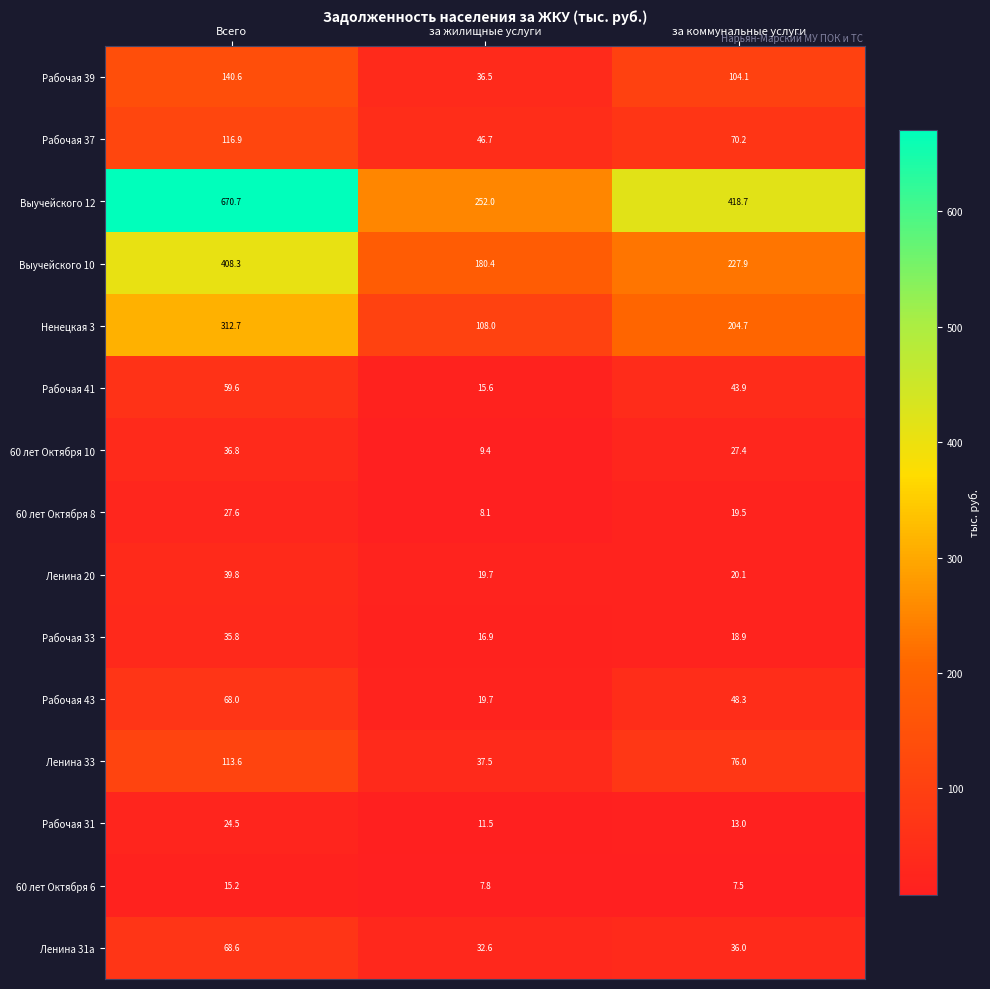

What is the total value across all series at Всего?

2138.7